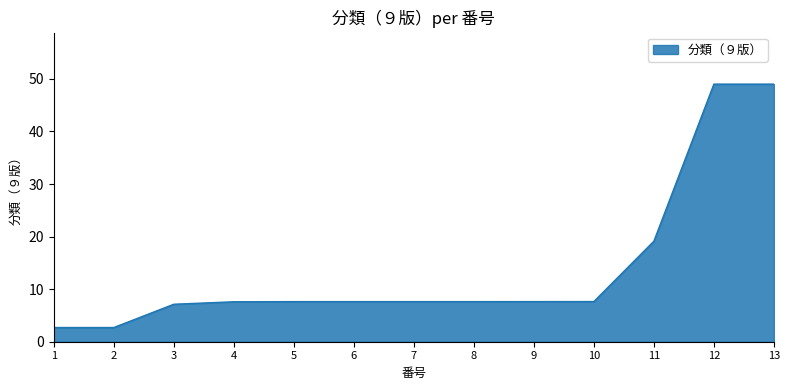

What is the ratio of the value at 2 to the value at 1?

1.0